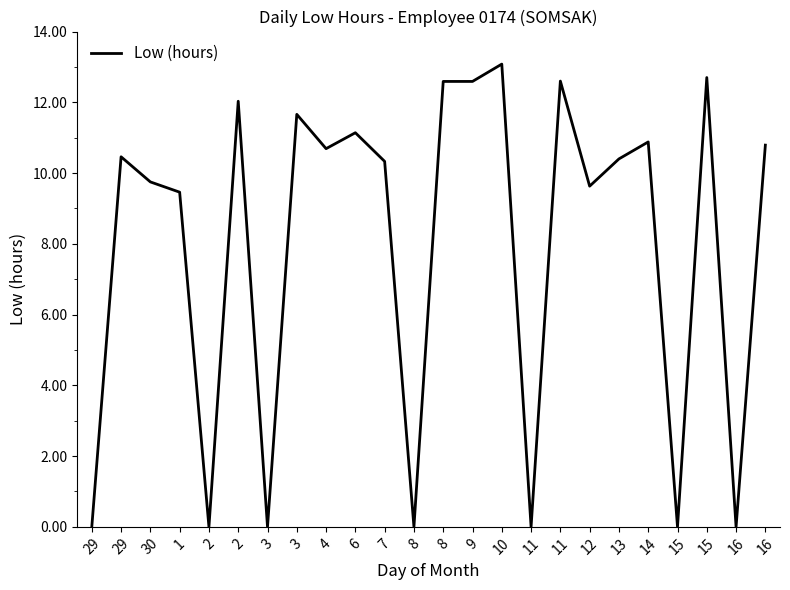

What is the average value?

7.9